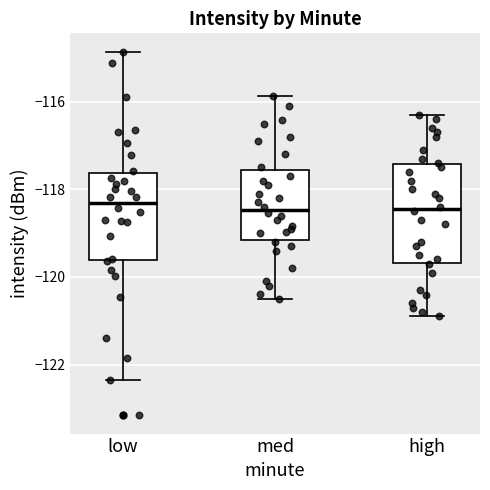

Comparing the boxes themselves (not the whiskers), which one is the tallest?

high